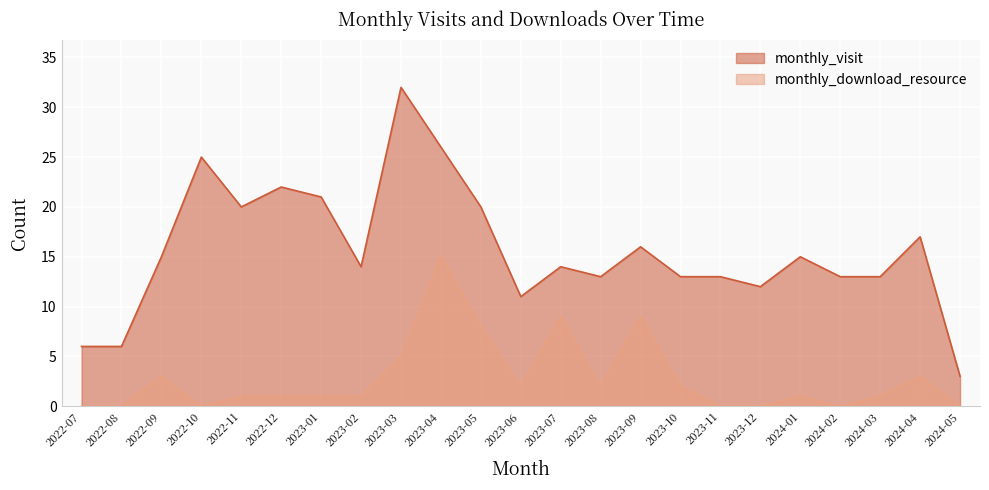

Rank the series by their average value, from highest to lowest.

monthly_visit, monthly_download_resource